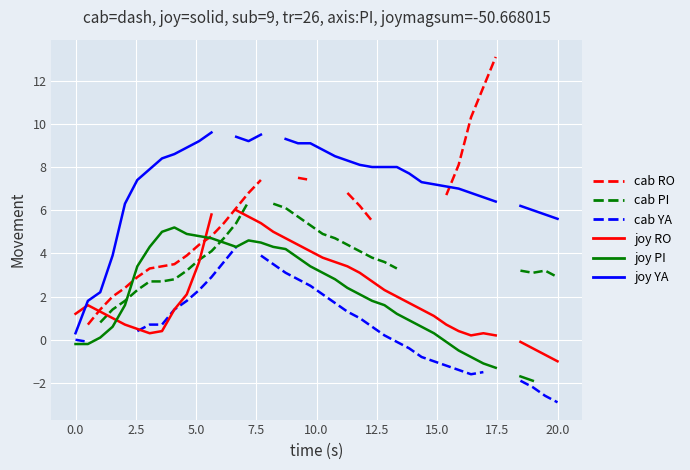

In joy RO, how many points are higher than both neighbors (excluding endpoints)?

2